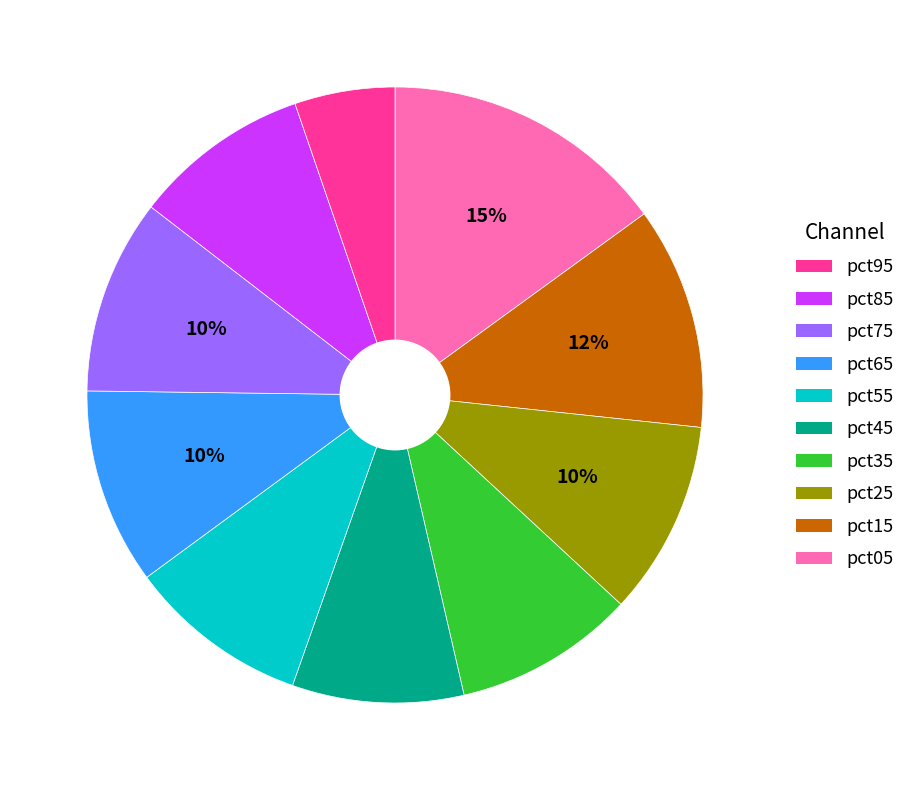

Does any single category account for the majority?

No